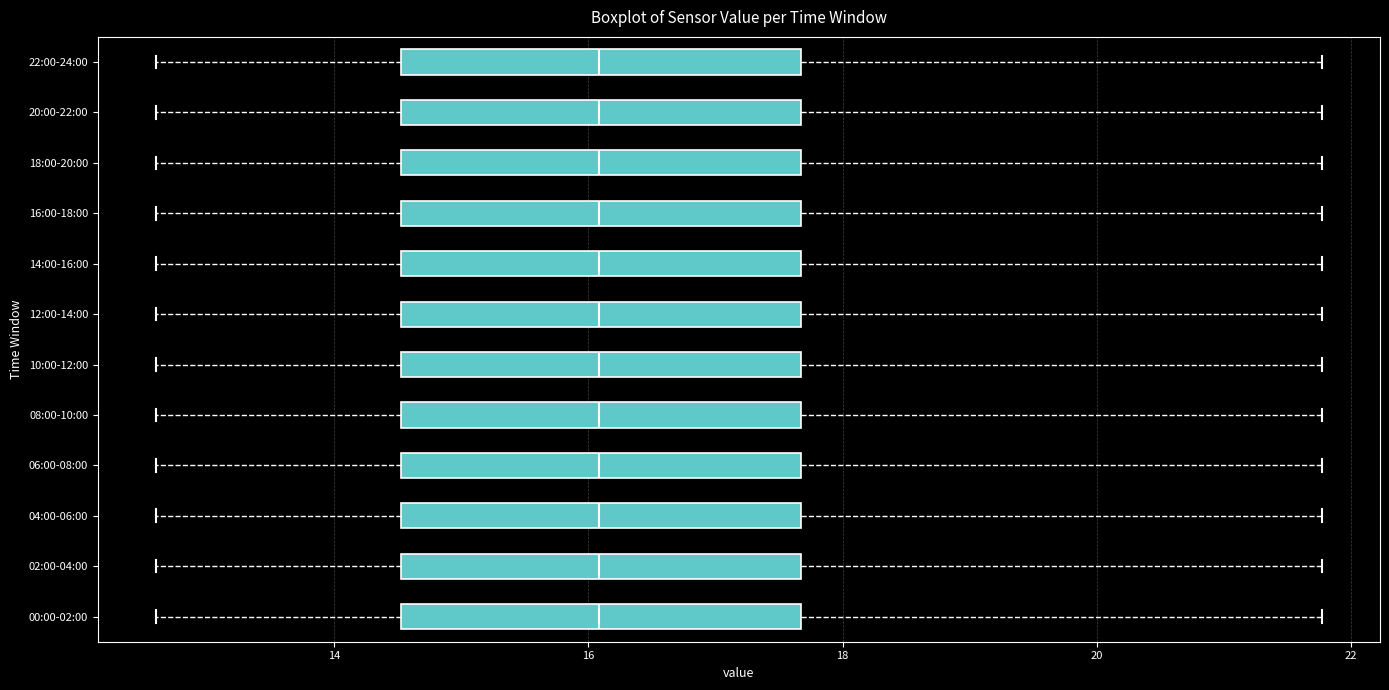

Reading bottom to top, transcribe this box plot: for each box, give where its median line is, the range the box spans, and where its two whiskers end, as read against the x-axis. The values are not printed on the chart, so give them approximately, as read against the axis.

00:00-02:00: median 16.0, box 14.6 to 17.6, whiskers 12.6 to 21.8
02:00-04:00: median 16.0, box 14.6 to 17.6, whiskers 12.6 to 21.8
04:00-06:00: median 16.0, box 14.6 to 17.6, whiskers 12.6 to 21.8
06:00-08:00: median 16.0, box 14.6 to 17.6, whiskers 12.6 to 21.8
08:00-10:00: median 16.0, box 14.6 to 17.6, whiskers 12.6 to 21.8
10:00-12:00: median 16.0, box 14.6 to 17.6, whiskers 12.6 to 21.8
12:00-14:00: median 16.0, box 14.6 to 17.6, whiskers 12.6 to 21.8
14:00-16:00: median 16.0, box 14.6 to 17.6, whiskers 12.6 to 21.8
16:00-18:00: median 16.0, box 14.6 to 17.6, whiskers 12.6 to 21.8
18:00-20:00: median 16.0, box 14.6 to 17.6, whiskers 12.6 to 21.8
20:00-22:00: median 16.0, box 14.6 to 17.6, whiskers 12.6 to 21.8
22:00-24:00: median 16.0, box 14.6 to 17.6, whiskers 12.6 to 21.8